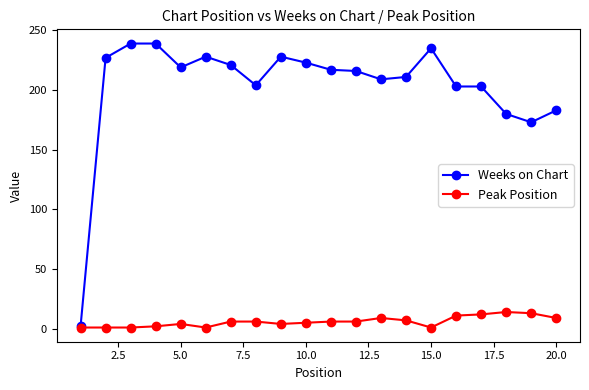

What is the average value of the Weeks on Chart series?

203